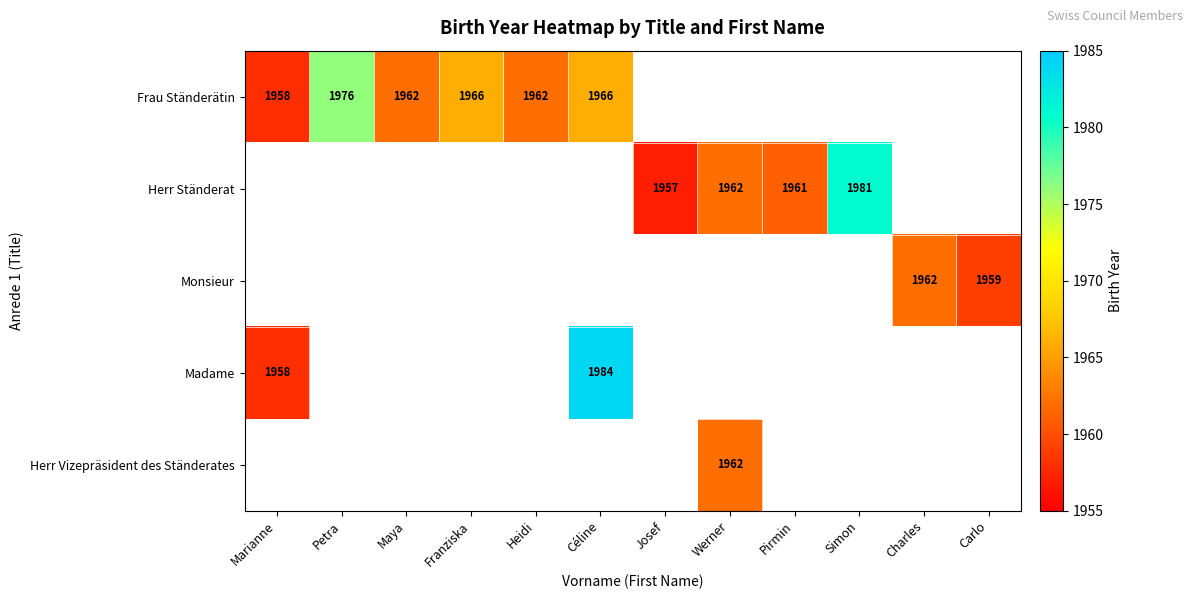

How many categories are shown in the chart?

12